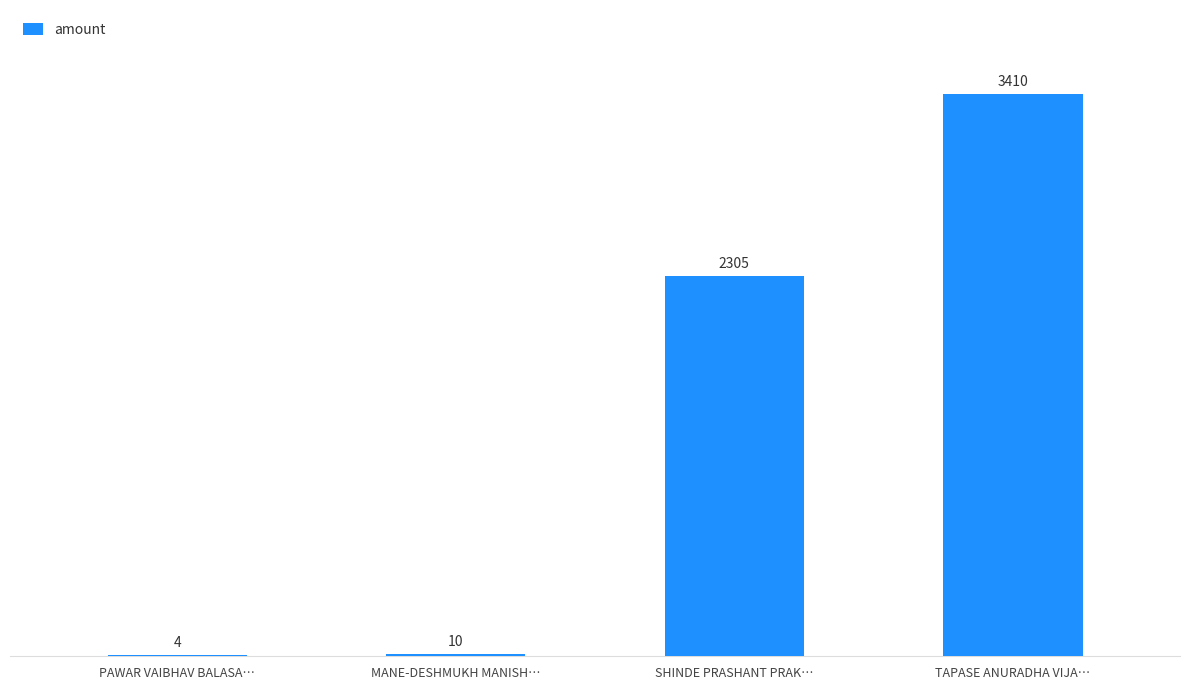

What is the greatest value displayed?

3410